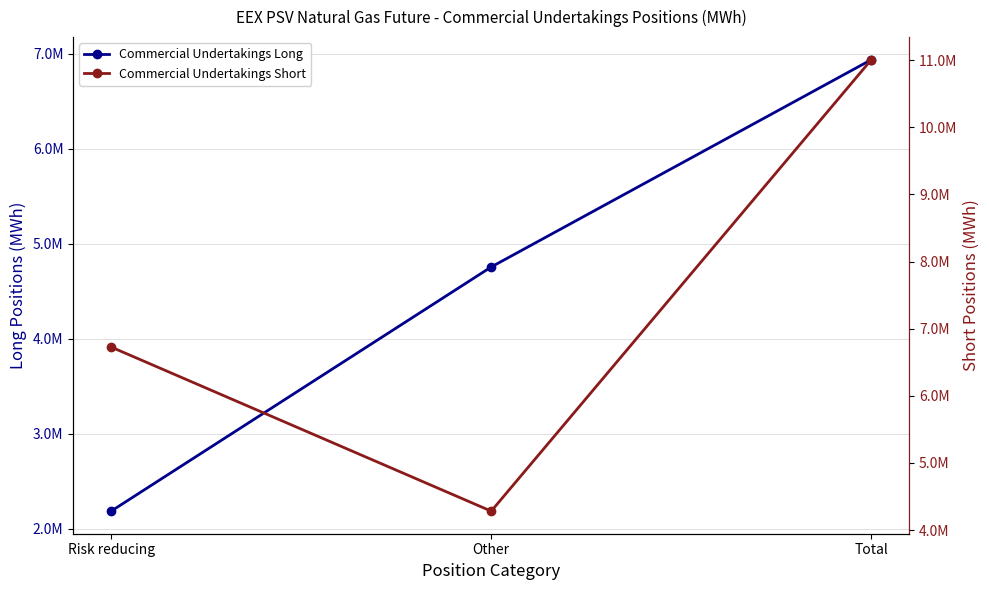

At Risk reducing, list the series in order from smallest to largest.

Commercial Undertakings Long, Commercial Undertakings Short